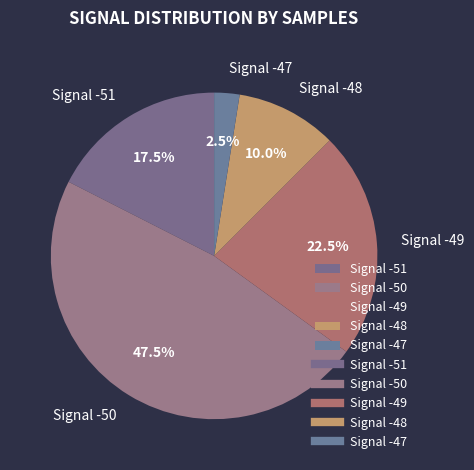

Between Signal -47 and Signal -51, which is larger?

Signal -51